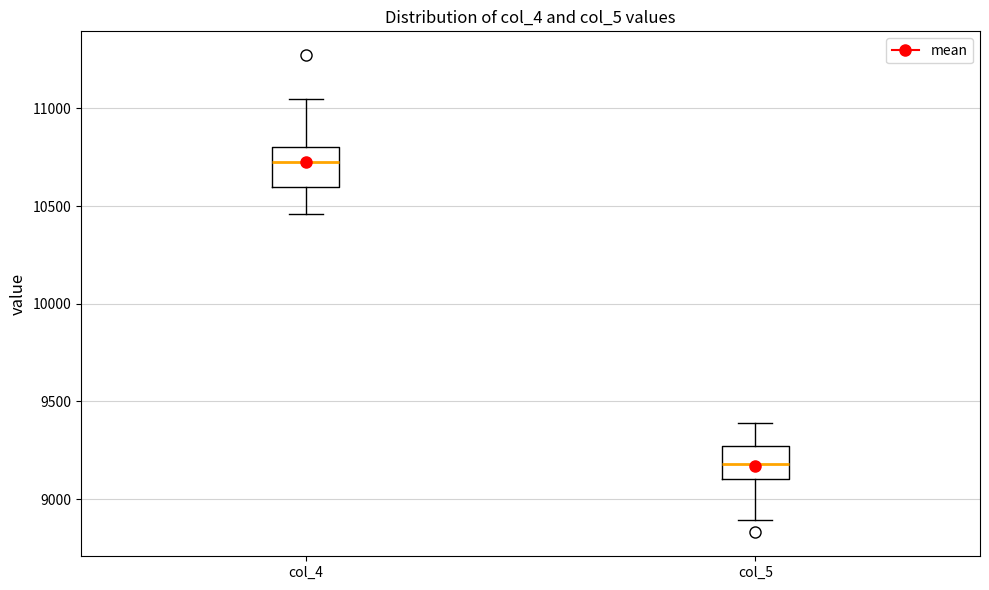

Reading left to right, transcribe this box plot: for each box, give where its median line is, the range the box spans, and where its two whiskers end, as read against the y-axis. The values are not printed on the chart, so give them approximately, as read against the axis.

col_4: median 10700, box 10600 to 10800, whiskers 10450 to 11050
col_5: median 9200, box 9100 to 9250, whiskers 8900 to 9400